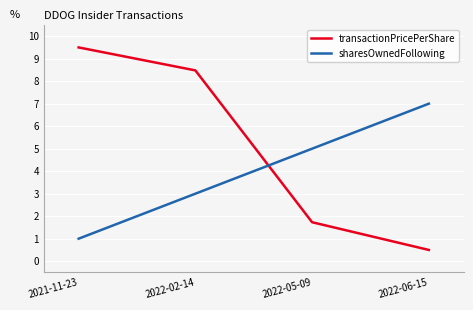

True or false: sharesOwnedFollowing and transactionPricePerShare cross at least once.

True